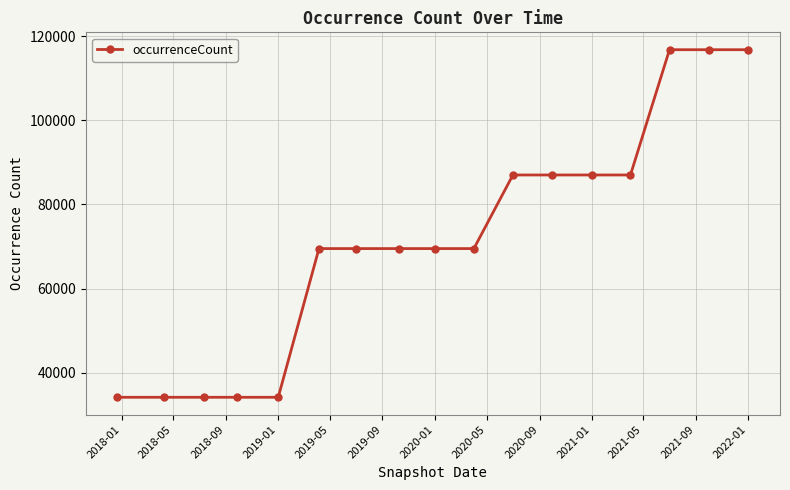

What is the value of the 5th point from the left?

34147